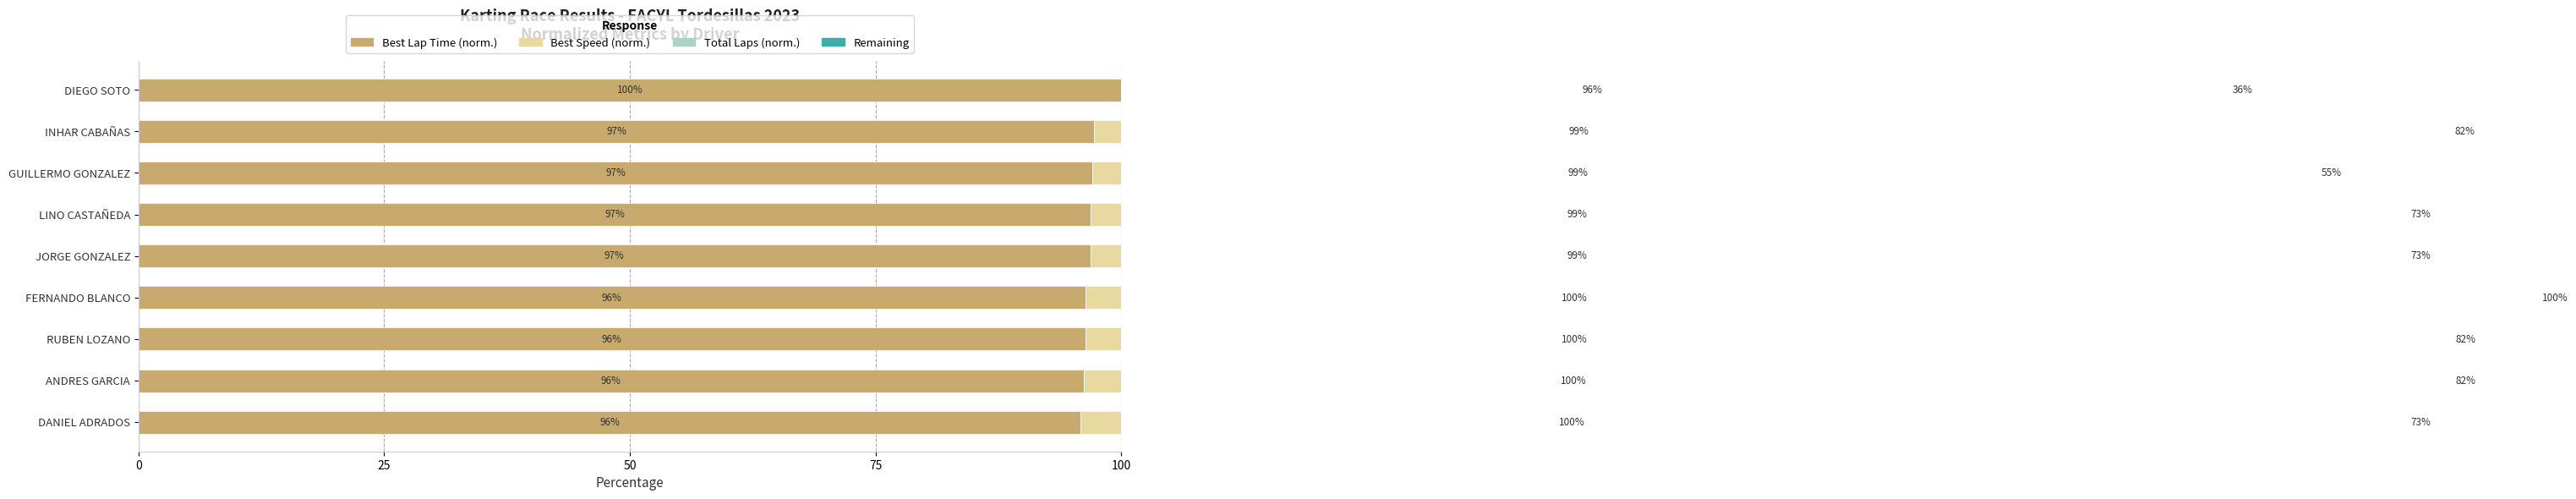

Which series has the widest spread of values?

Total Laps (norm.)